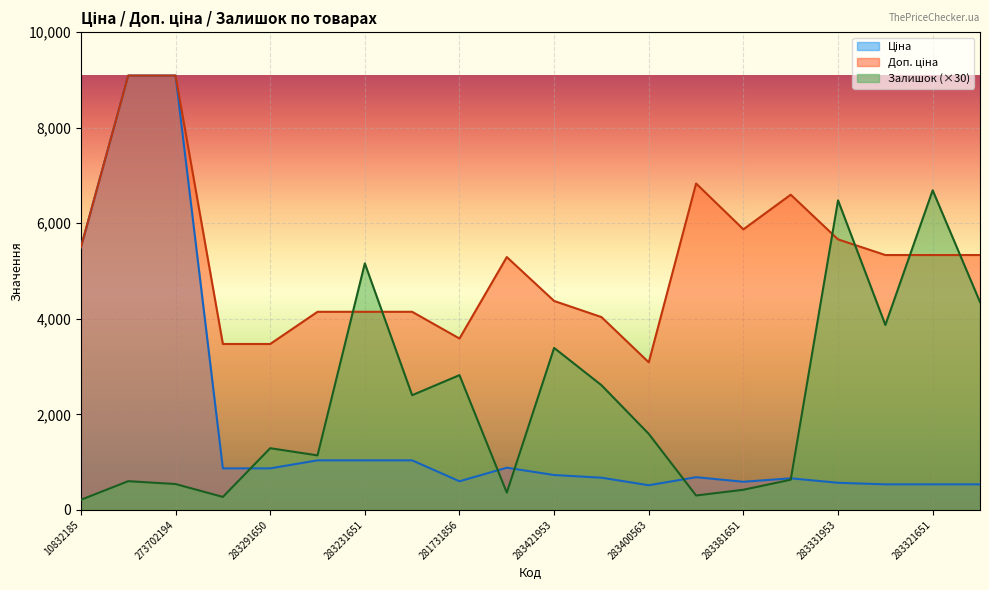

Reading right to left, extract all data points from this chart.

Ціна: 533.5	533.5	533.5	566.2	659.8	587.3	683.2	514.7	672.7	728.8	882.1	597.8	1036.5	1036.5	1036.5	868.0	868.0	9092.0	9092.0	5497.3
Доп. ціна: 5334.5	5334.5	5334.5	5662.1	6597.9	5872.6	6831.9	3088.4	4036.0	4372.9	5292.4	3586.7	4145.9	4145.9	4145.9	3472.1	3472.1	9092.0	9092.0	5497.3
Залишок: 4350.0	6690.0	3870.0	6480.0	630.0	420.0	300.0	1590.0	2610.0	3390.0	360.0	2820.0	2400.0	5160.0	1140.0	1290.0	270.0	540.0	600.0	210.0